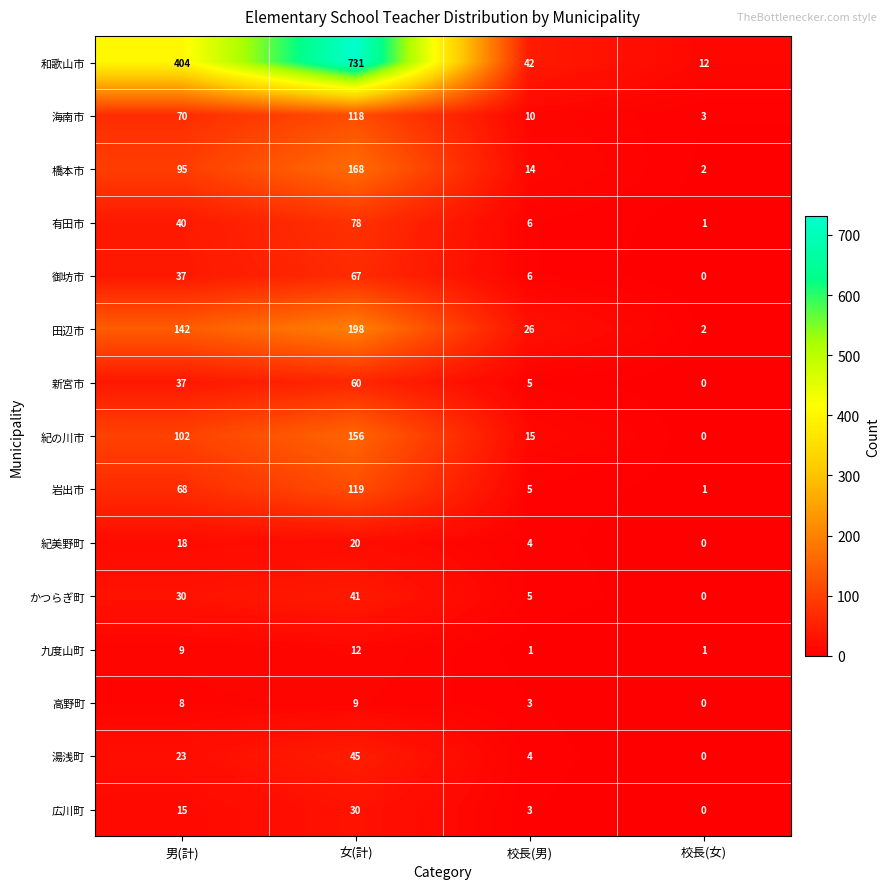

At which label is 広川町 closest to 15?

男(計)